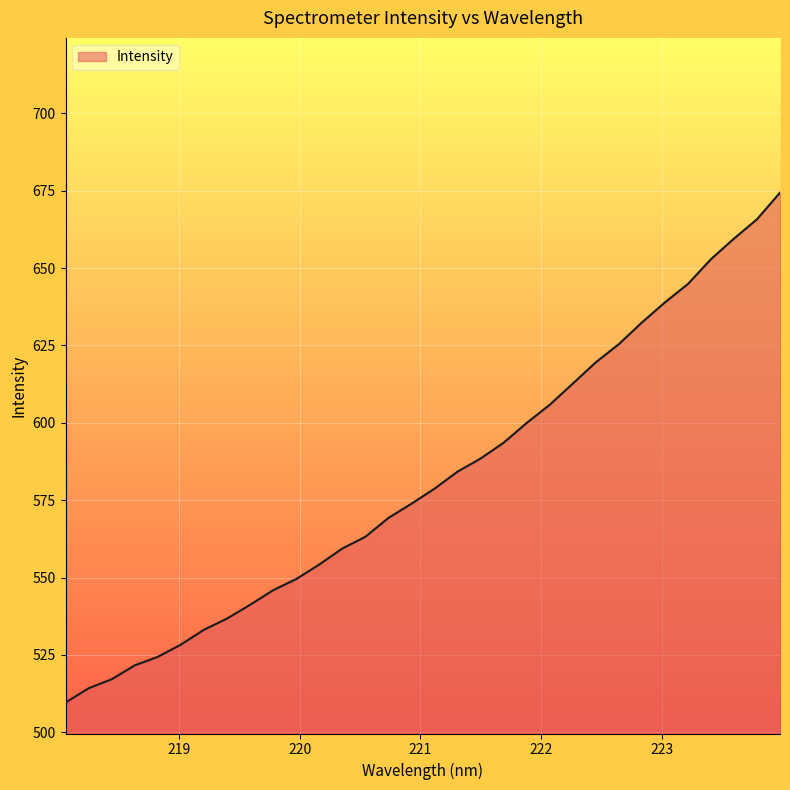

What is the smallest value displayed?

509.6